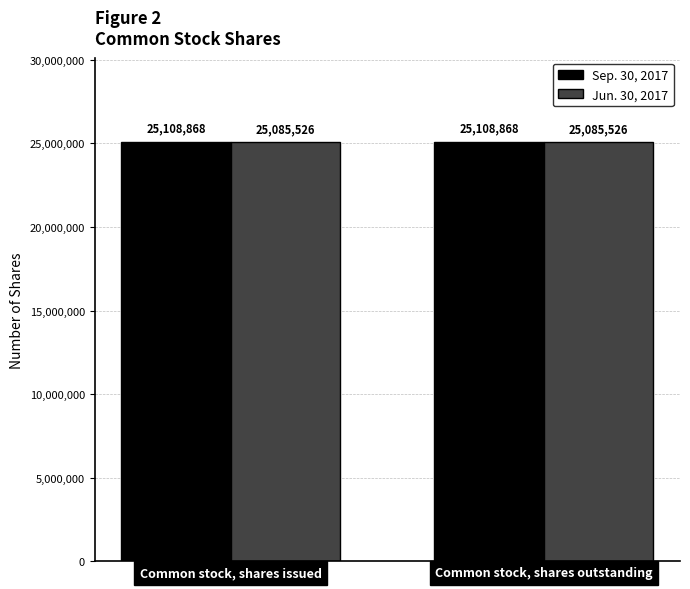

Reading left to right, what are all the values shown in this chart?

Sep. 30, 2017: 25108868	25108868
Jun. 30, 2017: 25085526	25085526